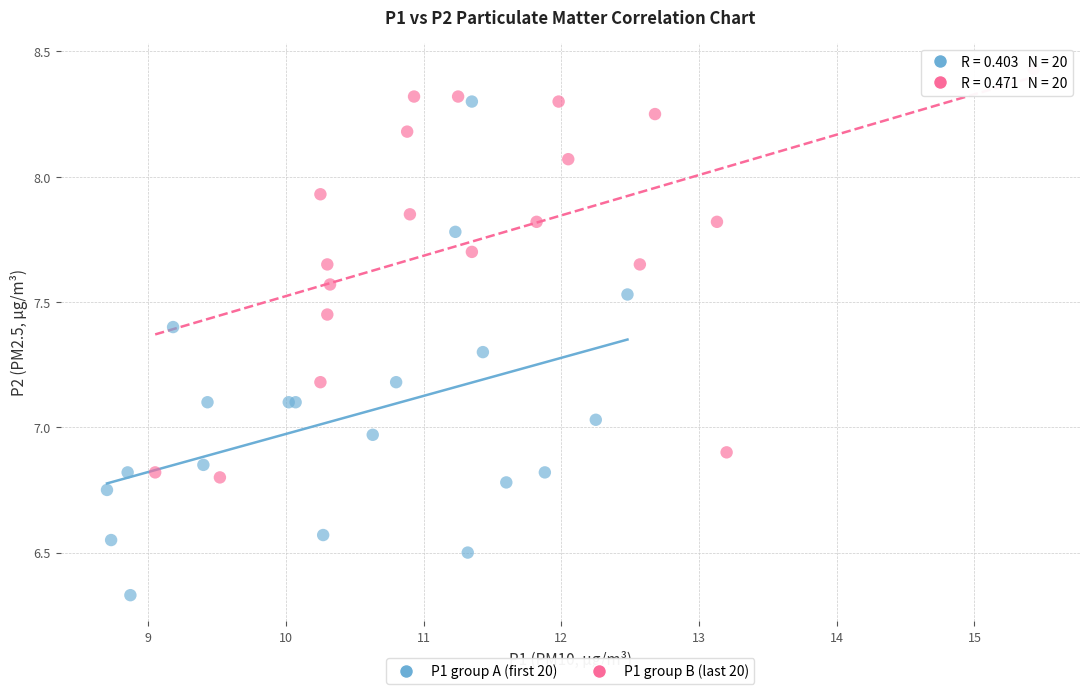

Which series contains the lowest Y value?

P1 group A (first 20)